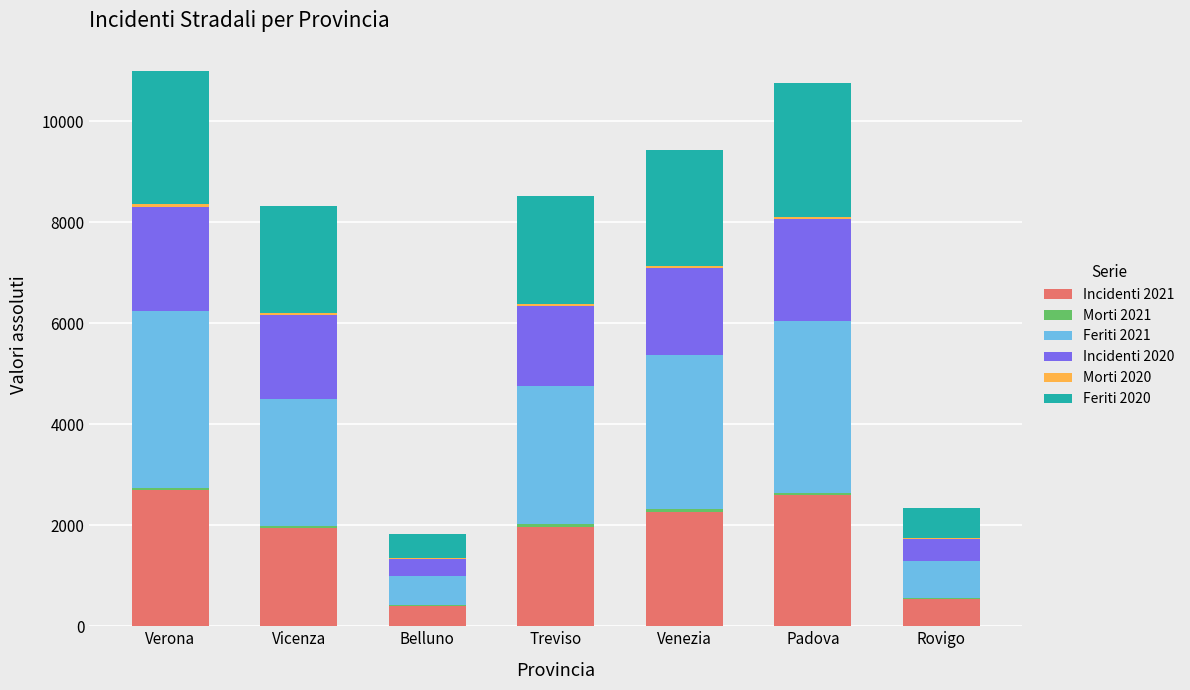

How many series are shown in this chart?

6